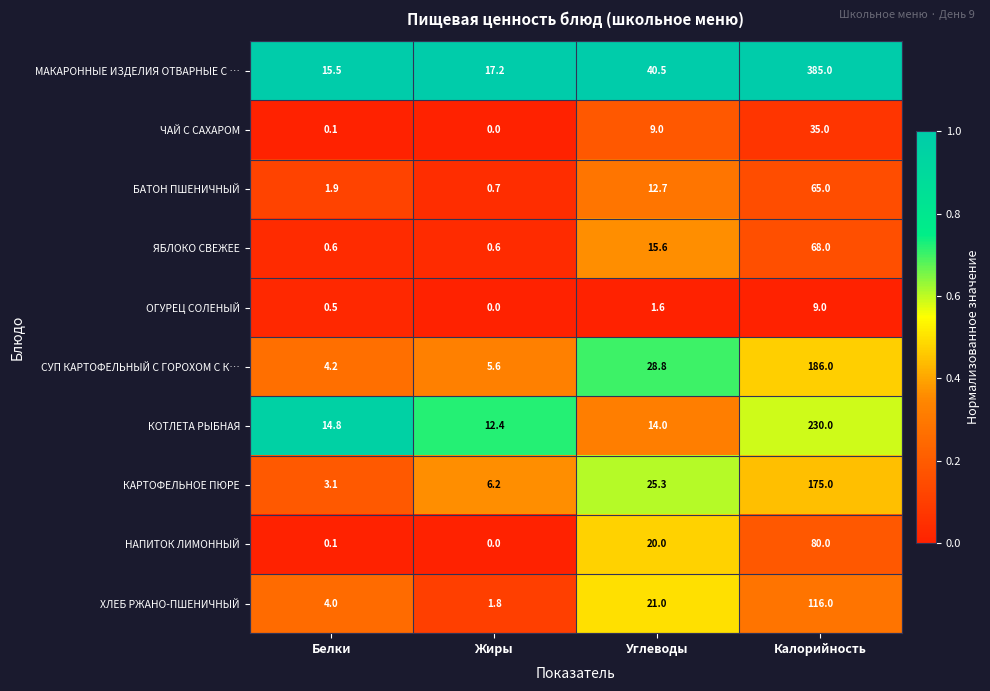

The ХЛЕБ РЖАНО-ПШЕНИЧНЫЙ series shows 61.3 at Калорийность. True or false?

False